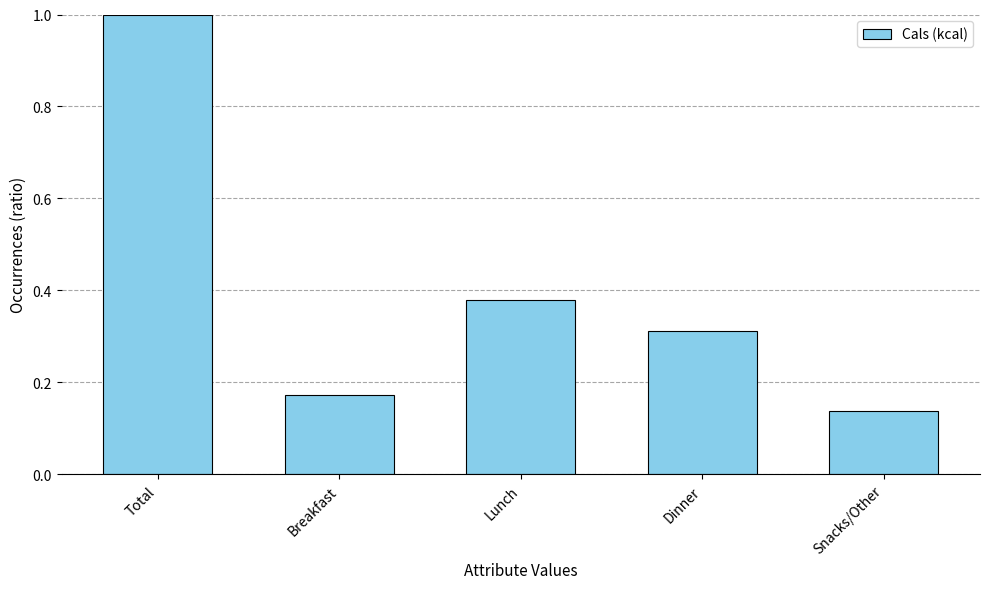

True or false: the data shows 1.0 at Total.

True